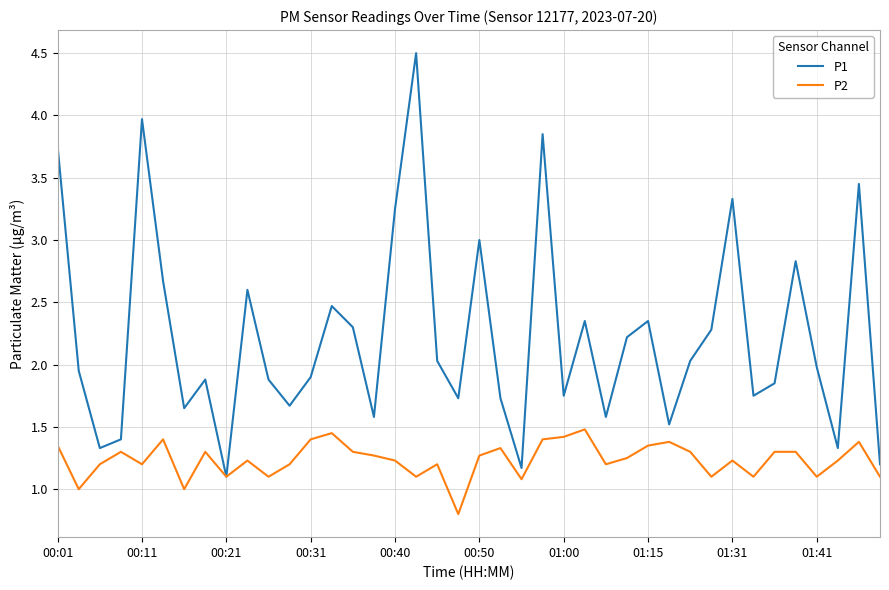

What is the difference between the maximum and minimum values in the P2 series?

0.7